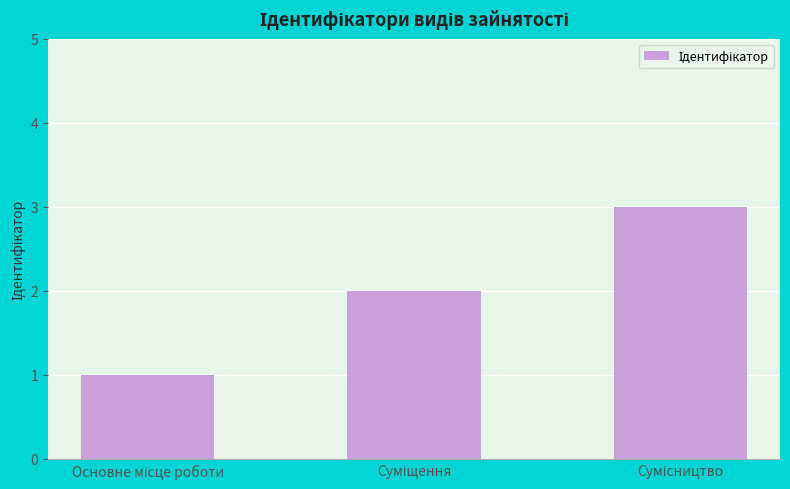

What is the sum of all values?

6